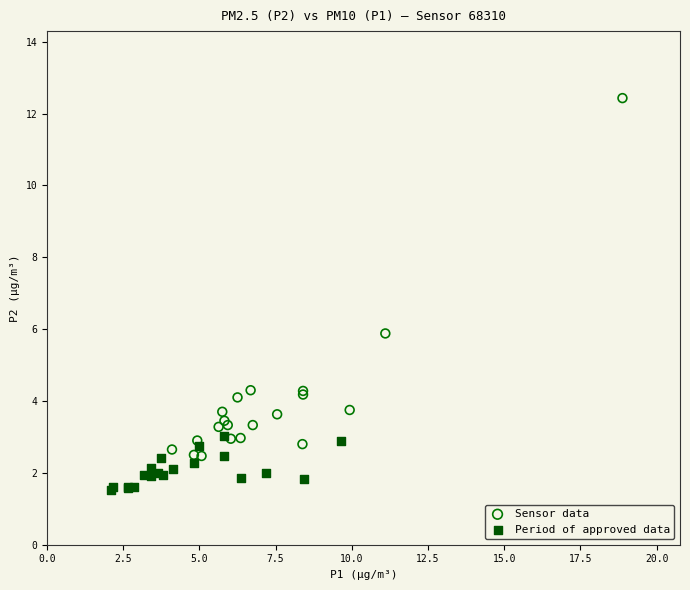

Which series contains the highest Y value?

Sensor data